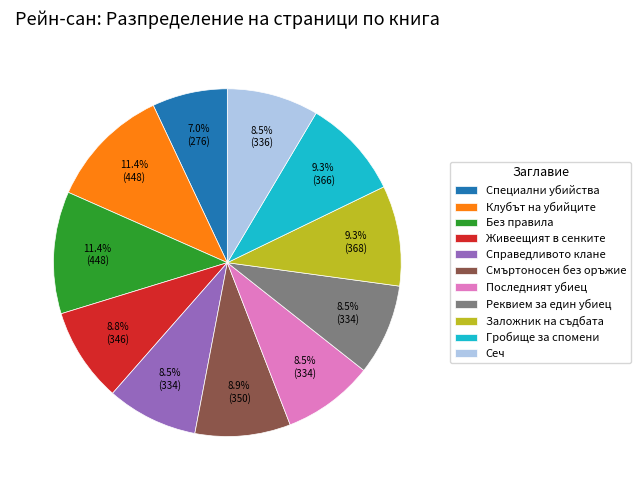

What is the smallest slice in the pie chart?

Специални убийства